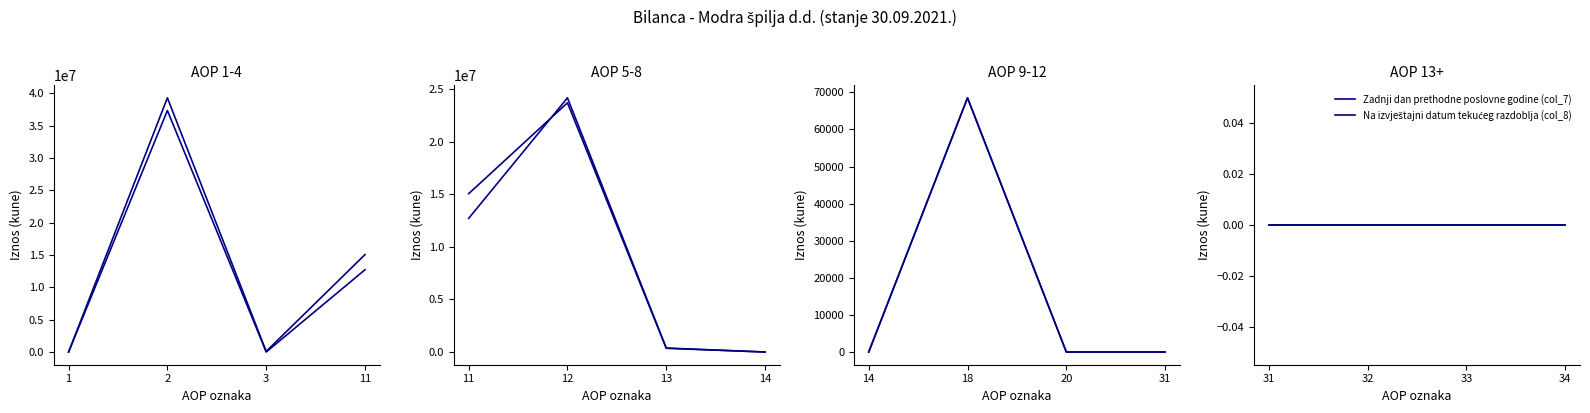

Which category has the highest value across all series?

2